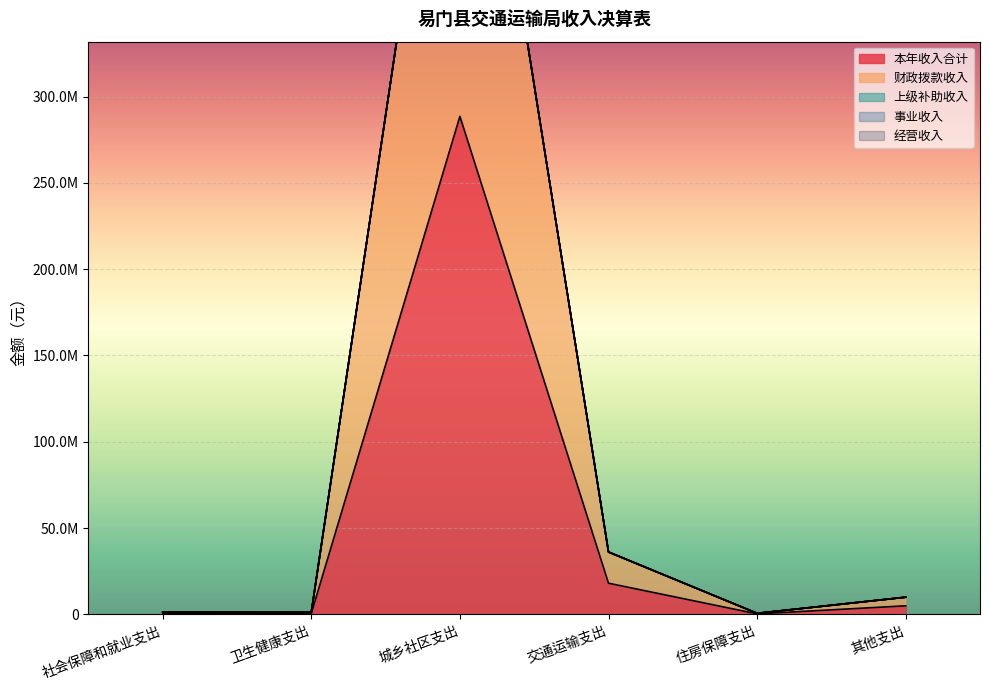

Reading left to right, list all the values displayed in this chart.

本年收入合计: 社会保障和就业支出=643044.5	卫生健康支出=592405.6	城乡社区支出=288526000.0	交通运输支出=18074200.5	住房保障支出=315556.0	其他支出=4985415.2
财政拨款收入: 社会保障和就业支出=643044.5	卫生健康支出=592405.6	城乡社区支出=288526000.0	交通运输支出=18074200.5	住房保障支出=315556.0	其他支出=4985415.2
上级补助收入: 社会保障和就业支出=0.0	卫生健康支出=0.0	城乡社区支出=0.0	交通运输支出=0.0	住房保障支出=0.0	其他支出=0.0
事业收入: 社会保障和就业支出=0.0	卫生健康支出=0.0	城乡社区支出=0.0	交通运输支出=0.0	住房保障支出=0.0	其他支出=0.0
经营收入: 社会保障和就业支出=0.0	卫生健康支出=0.0	城乡社区支出=0.0	交通运输支出=0.0	住房保障支出=0.0	其他支出=0.0